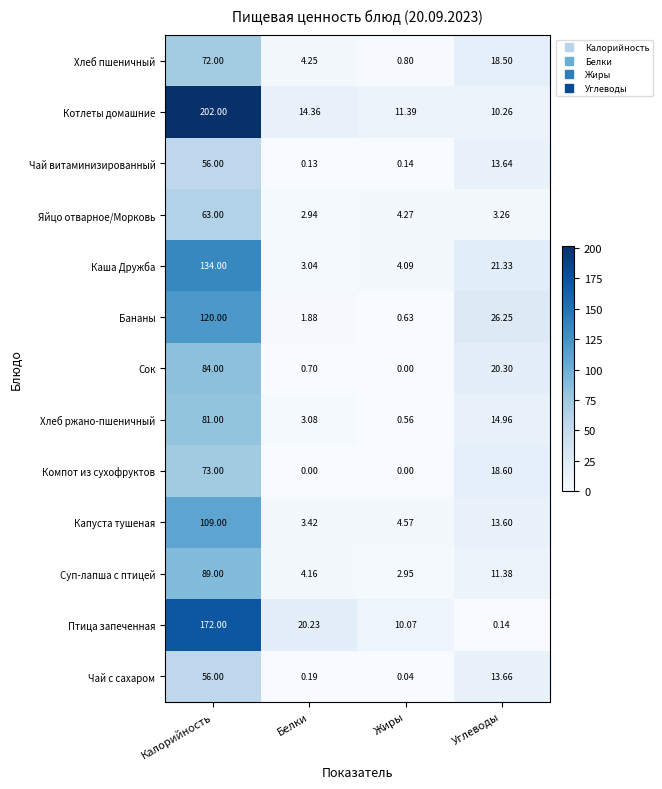

Is the value of Капуста тушеная at Белки greater than the value of Хлеб пшеничный at Калорийность?

No